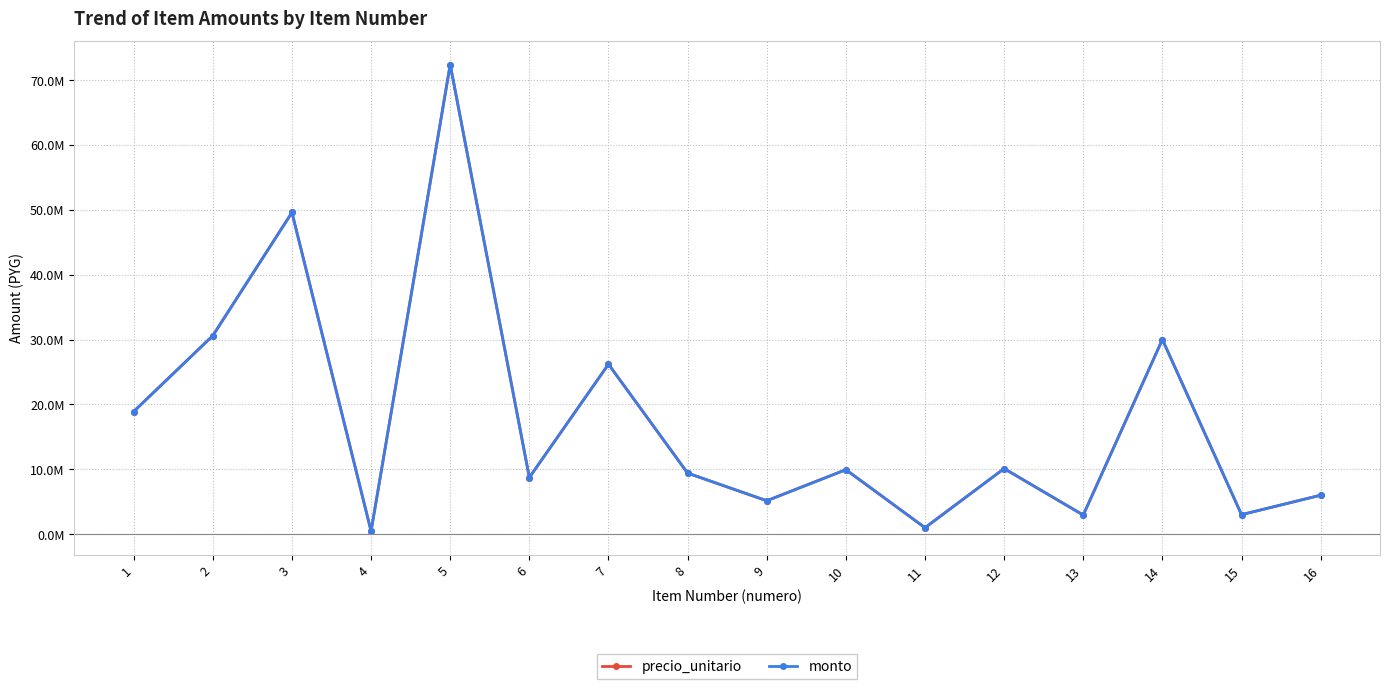

Which series has the widest spread of values?

precio_unitario